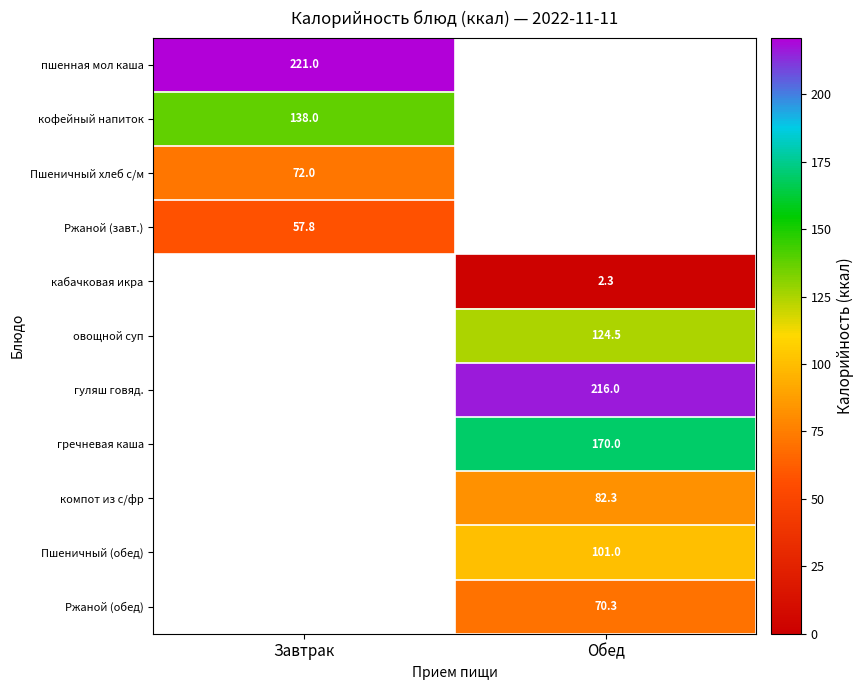

How many data points does each series have?

2